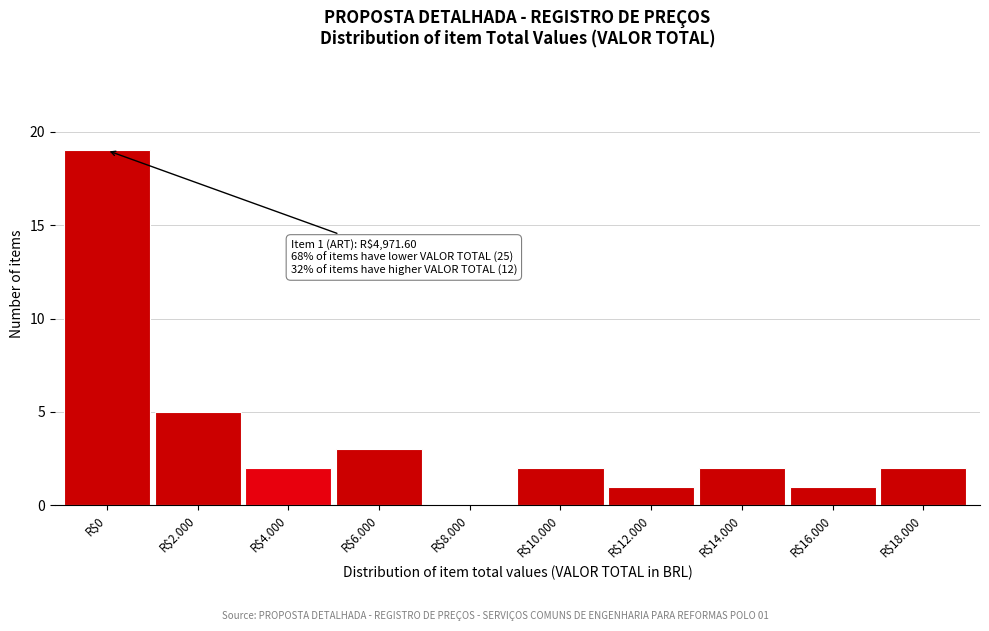

Which category has the highest value across all series?

R$0